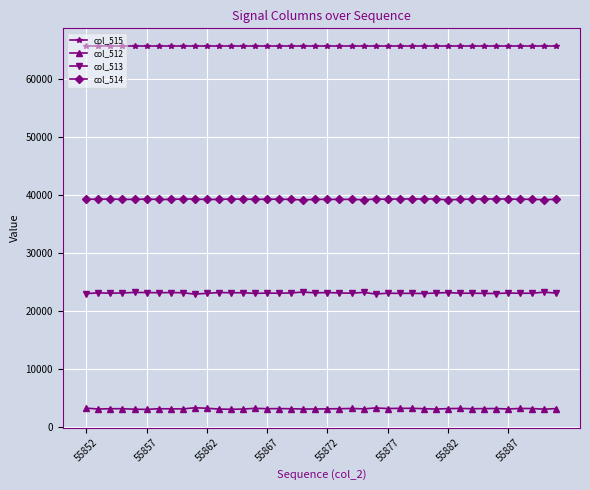

How many distinct data groups are displayed?

4